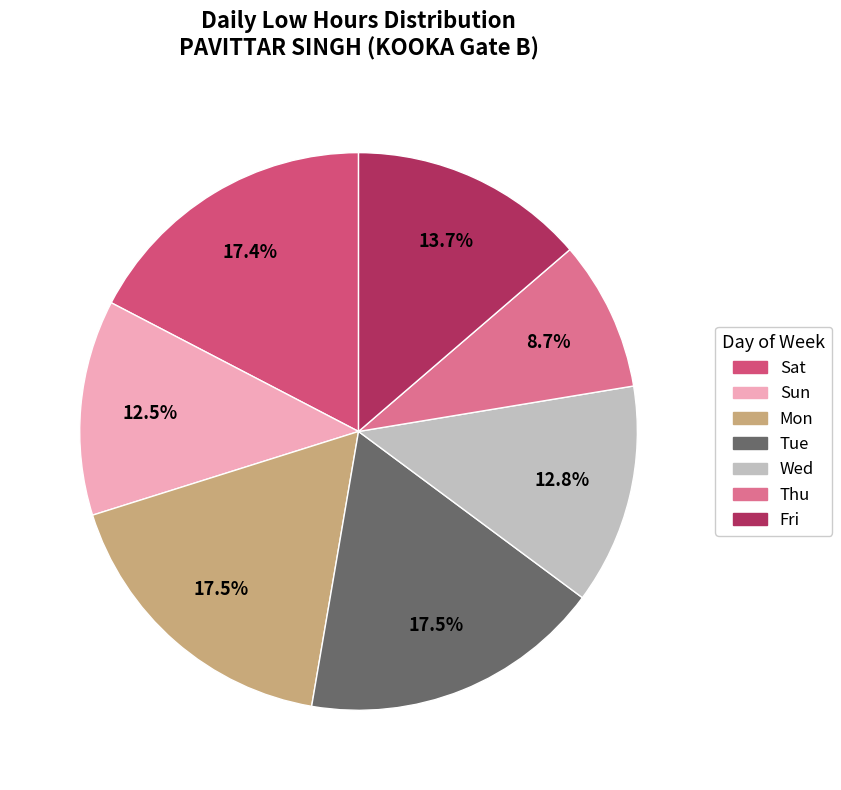

Is there any slice that represents more than half of the pie?

No